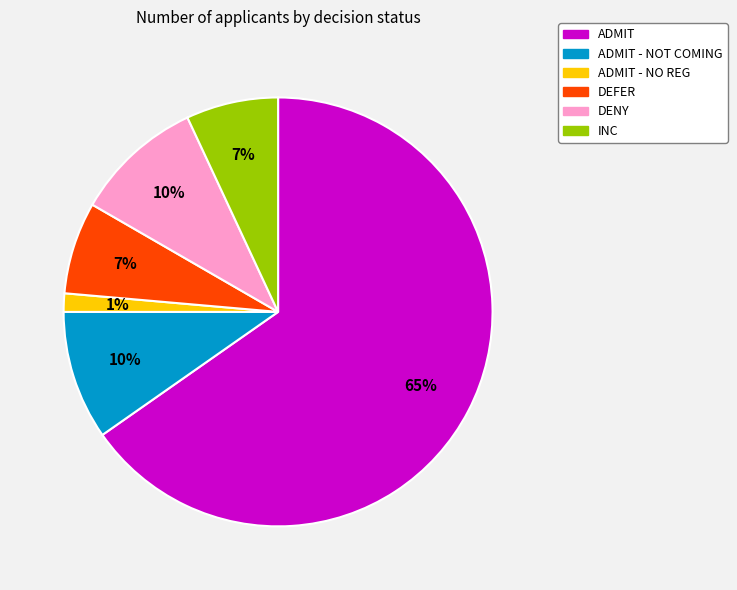

Is there a majority slice in this chart?

Yes